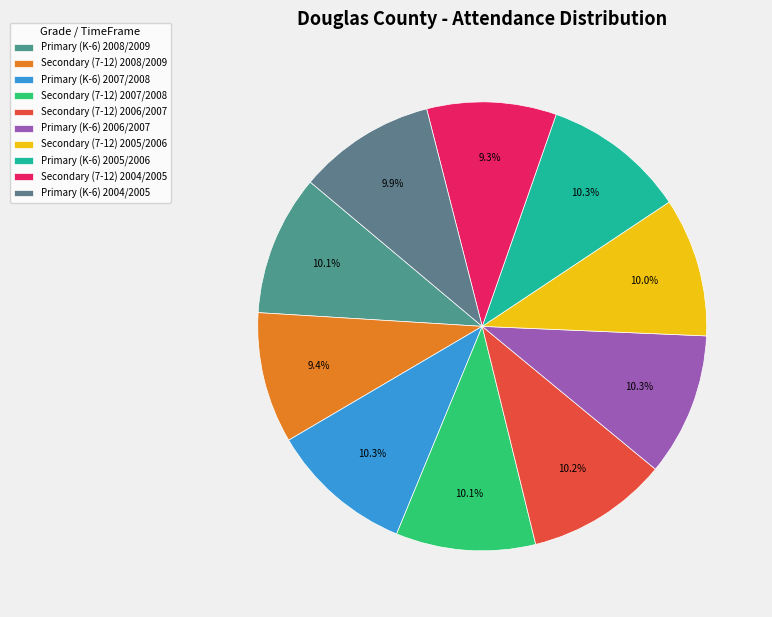

How much of the chart is everything except Secondary (7-12) 2008/2009?

90.6%